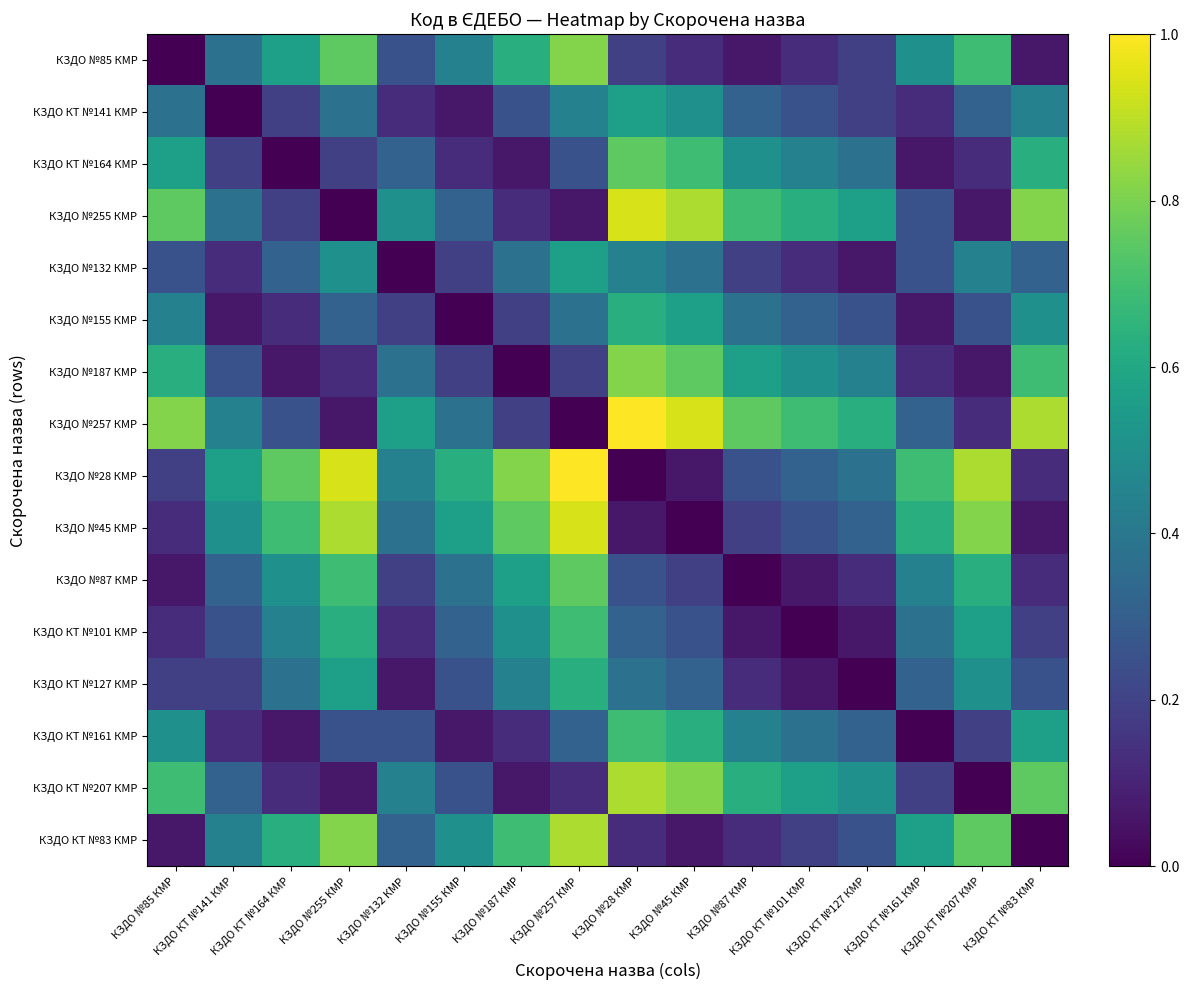

Count the number of categories in the chart.

16